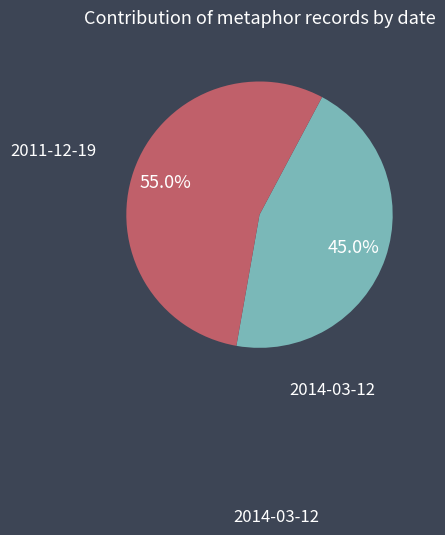

To the nearest percent, what is the average slice percentage?

50%